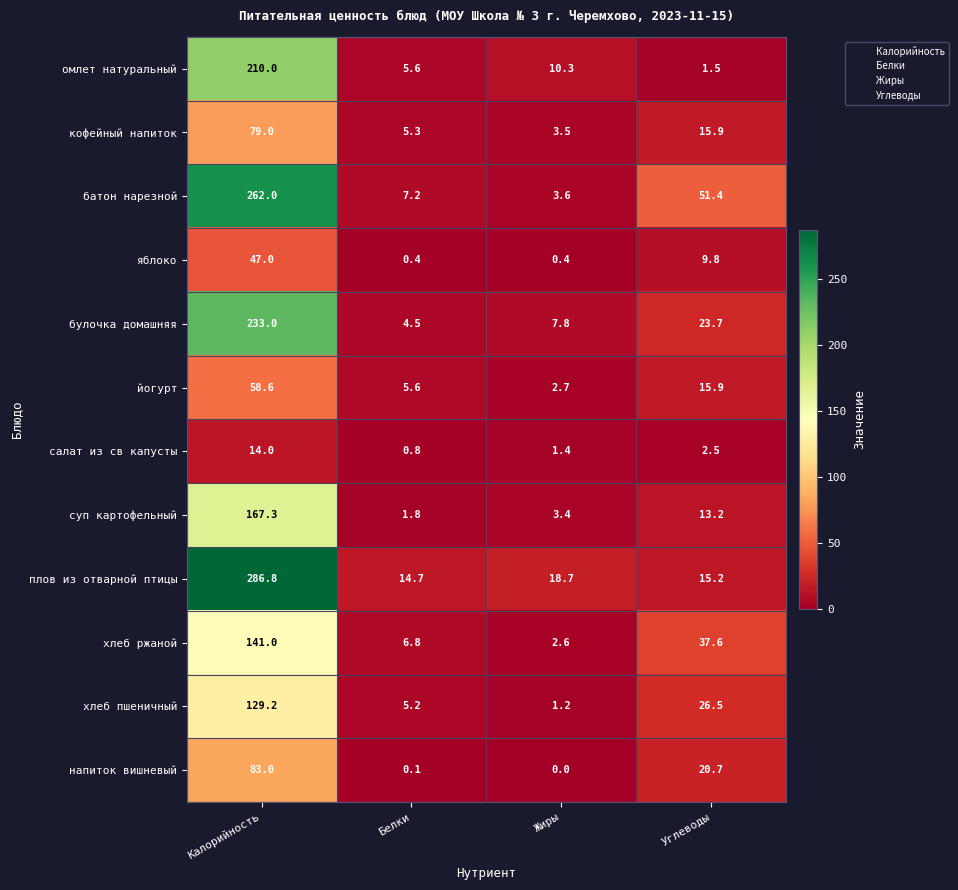

What is the difference between the maximum and second lowest values in the напиток вишневый series?

82.9